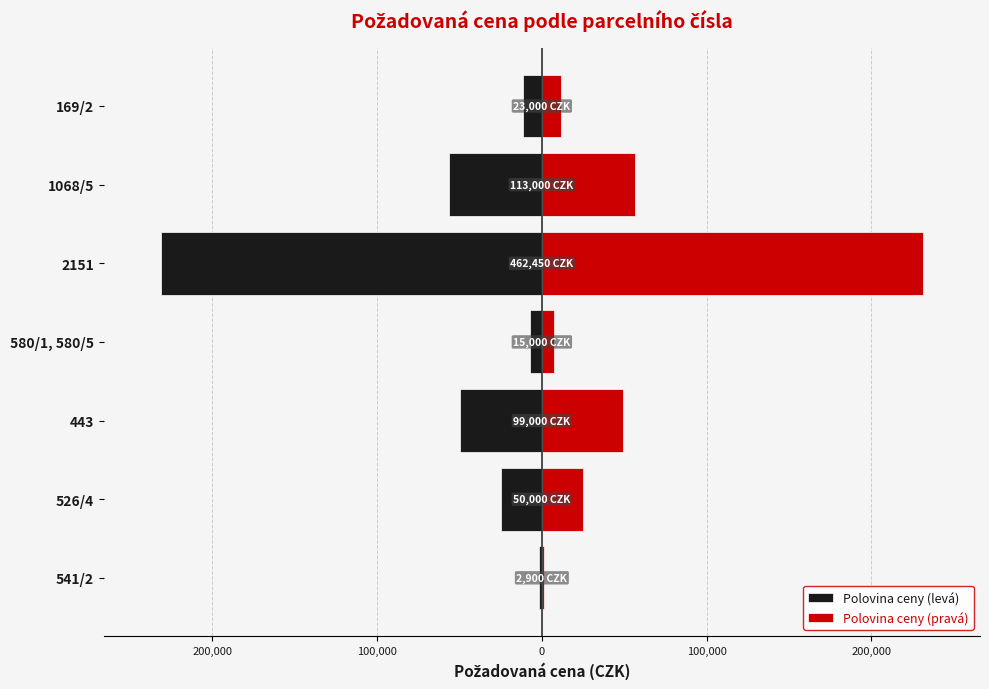

What is the difference between the highest and lowest values at 443?

99000